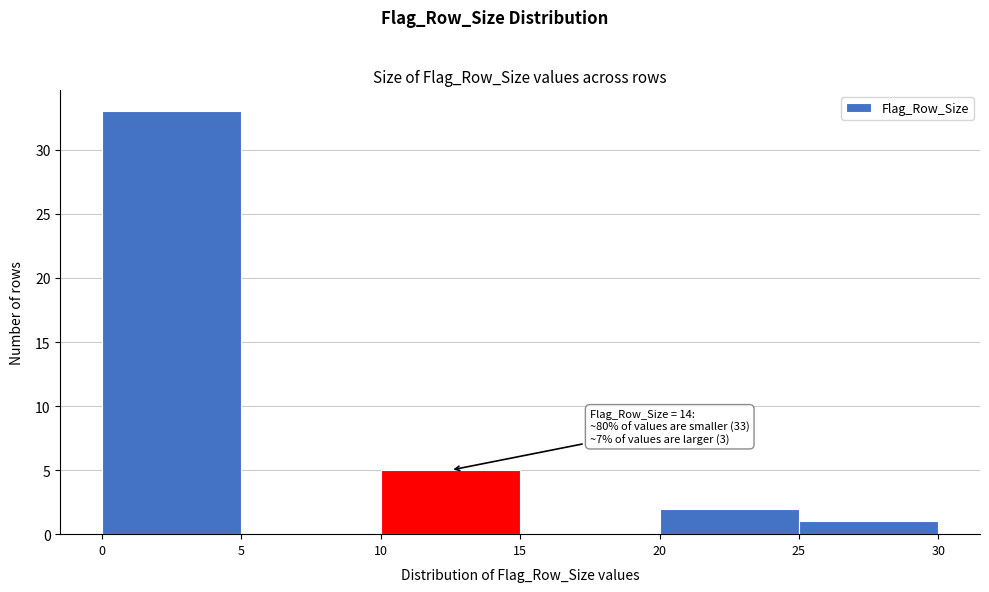

Over which range of the x-axis is the bar tallest?

0 to 5